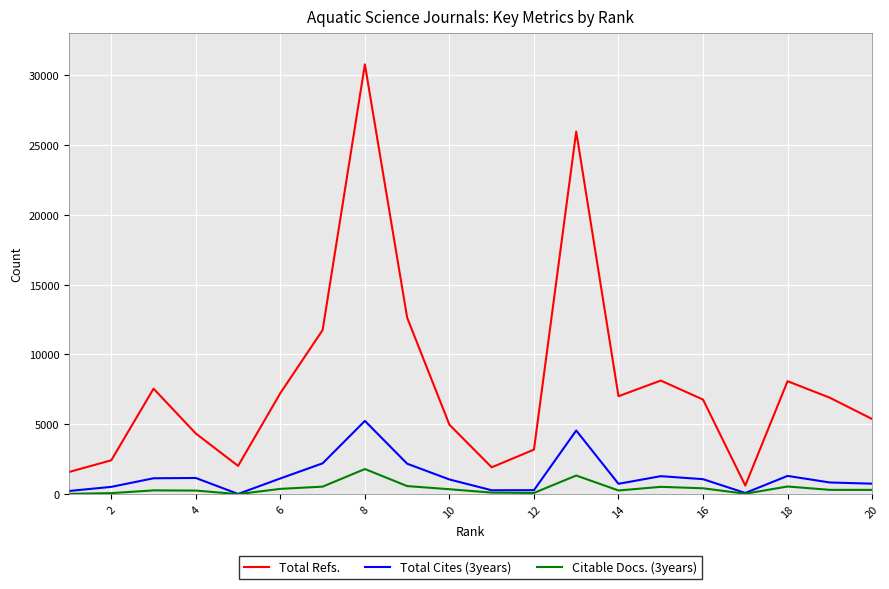

Rank the series by their maximum value, from lowest to highest.

Citable Docs. (3years), Total Cites (3years), Total Refs.